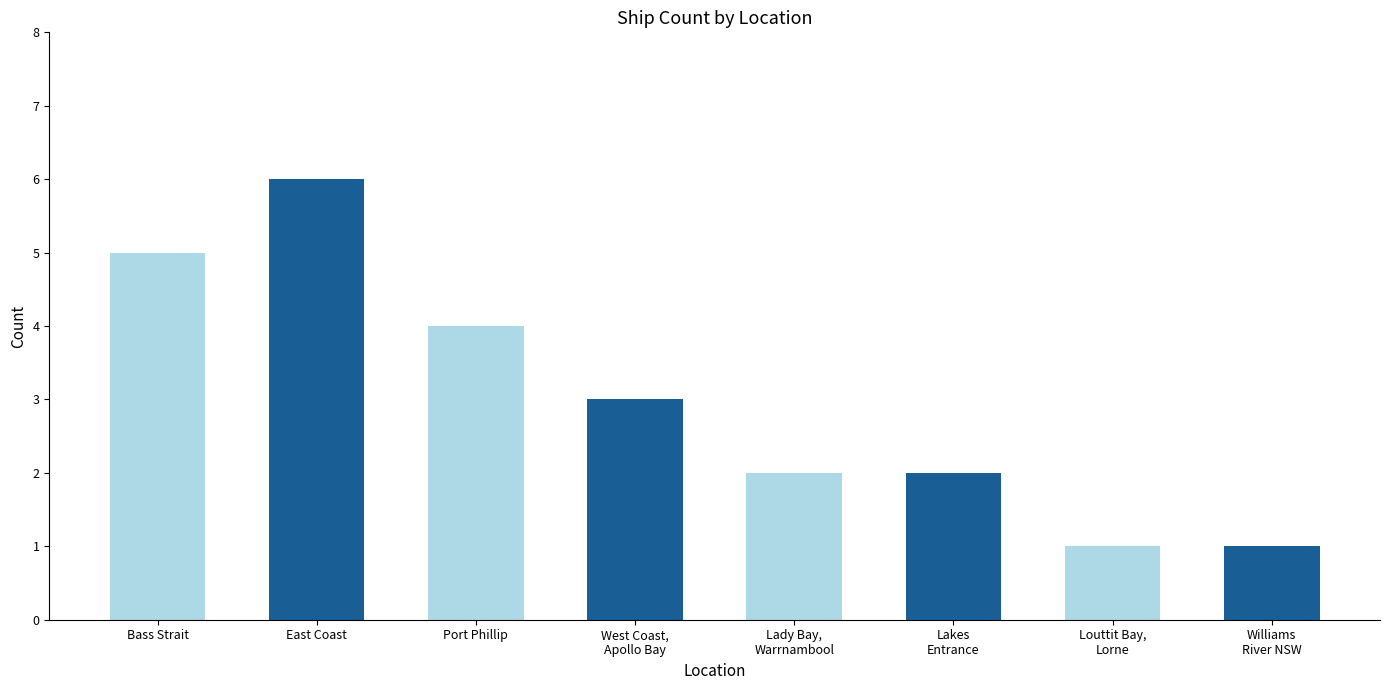

What is the ratio of the value at West Coast,
Apollo Bay to the value at Port Phillip?

0.8